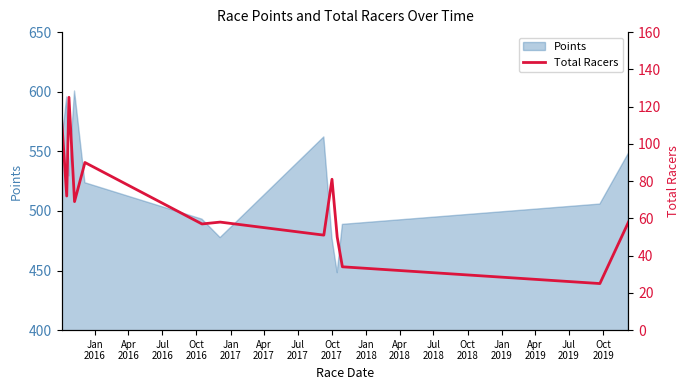

Does the chart have visible grid lines?

No